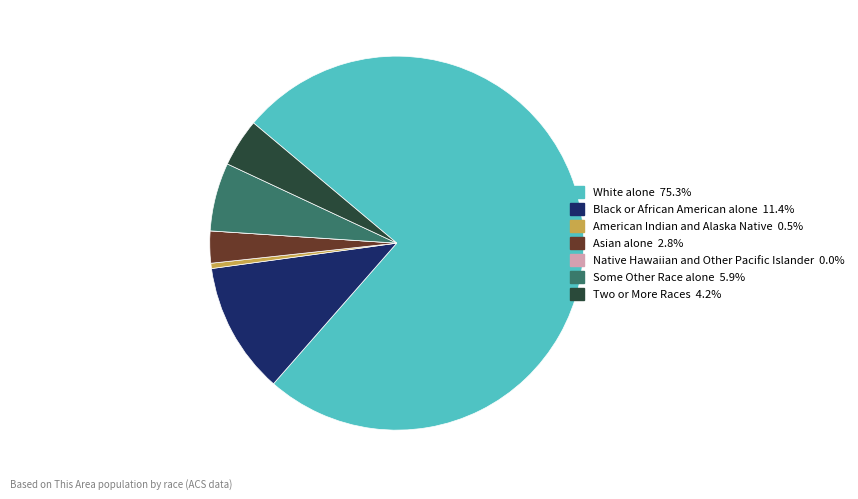

Between American Indian and Alaska Native and Asian alone, which is larger?

Asian alone